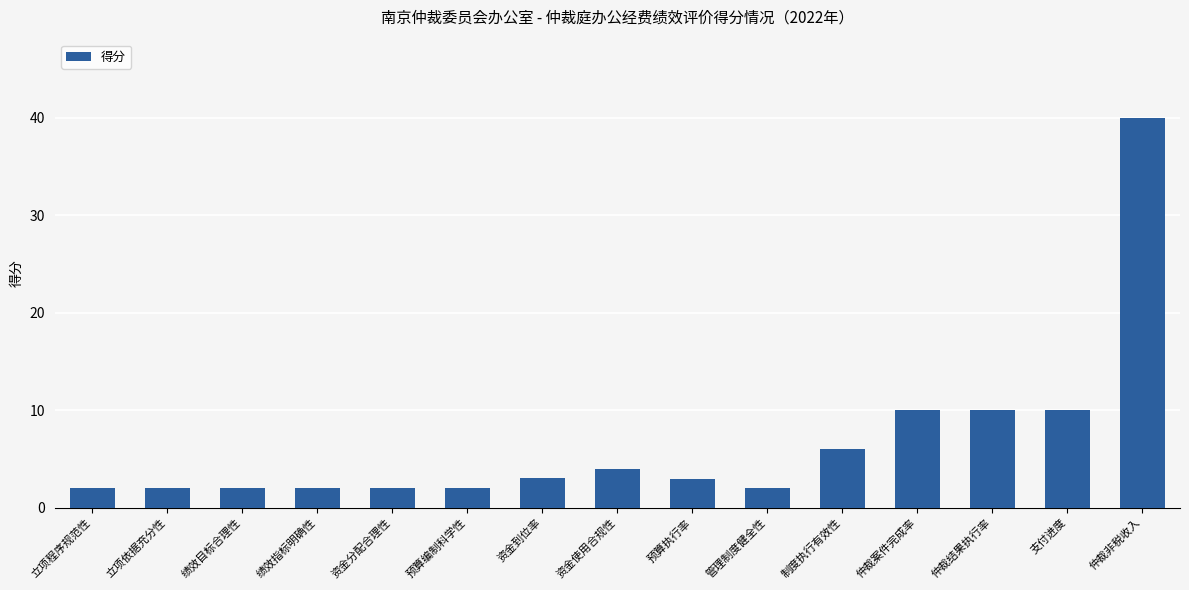

What is the label of the 4th bar from the left?

绩效指标明确性